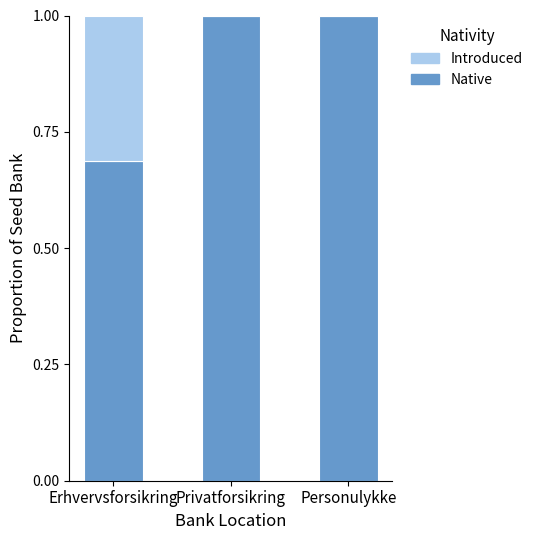

What is the total value across all series at Personulykke?

1.0